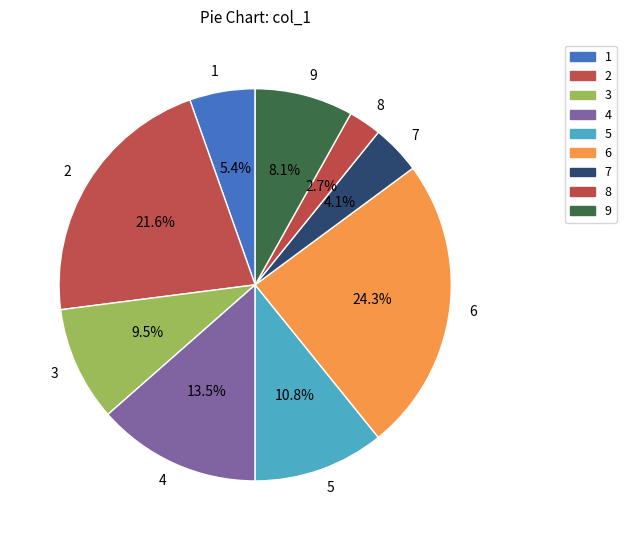

Is there any slice that represents more than half of the pie?

No